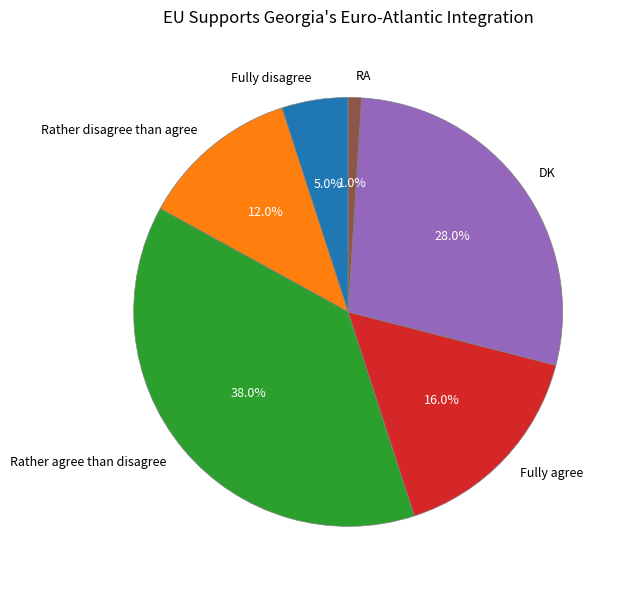

Rank the categories by value from lowest to highest.

RA, Fully disagree, Rather disagree than agree, Fully agree, DK, Rather agree than disagree